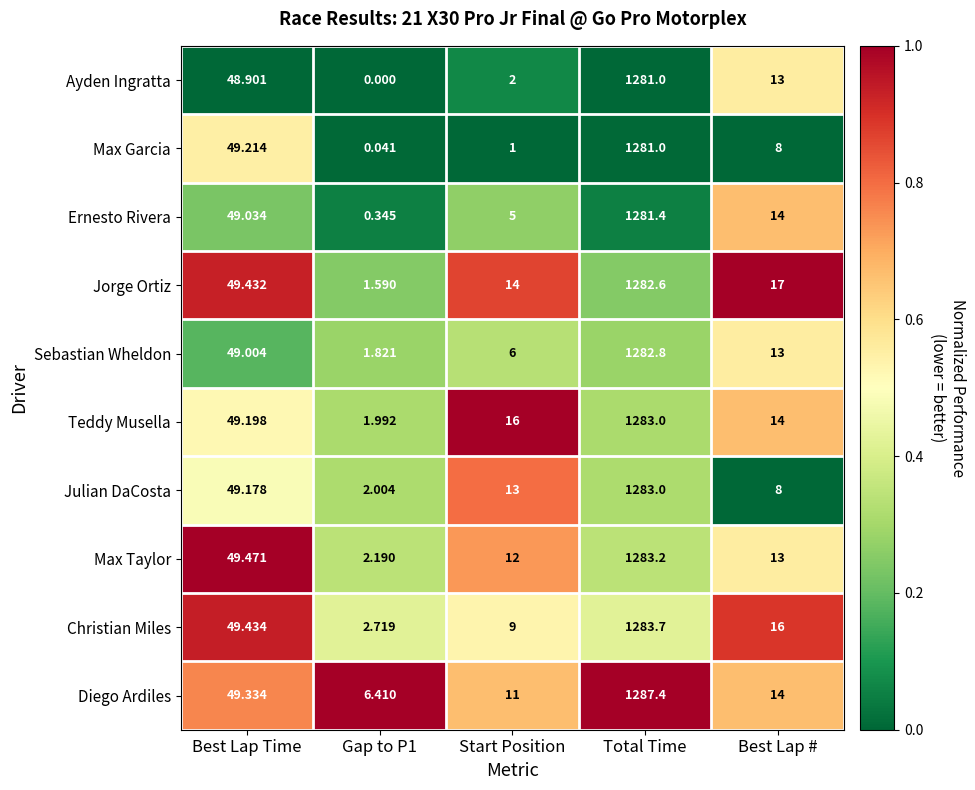

Which series has the widest spread of values?

Ernesto Rivera